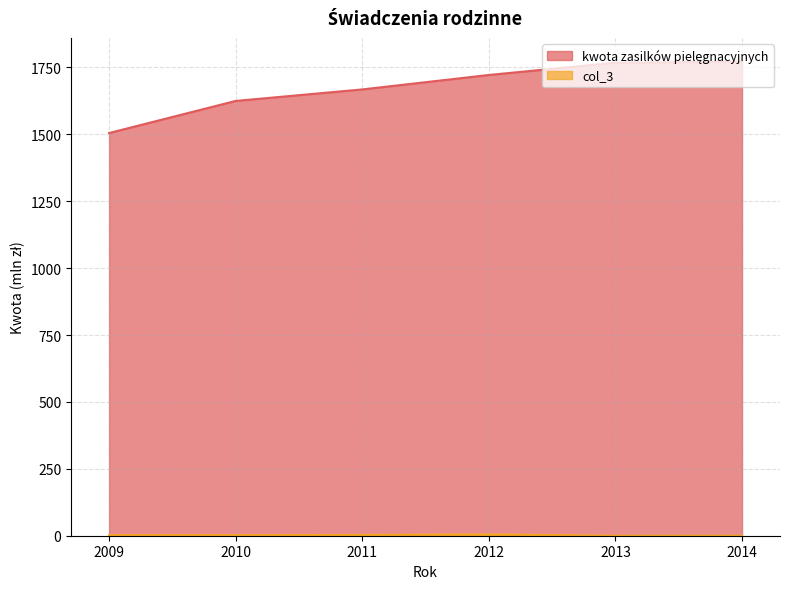

Count the col_3 values in the range 0 to 3.

5